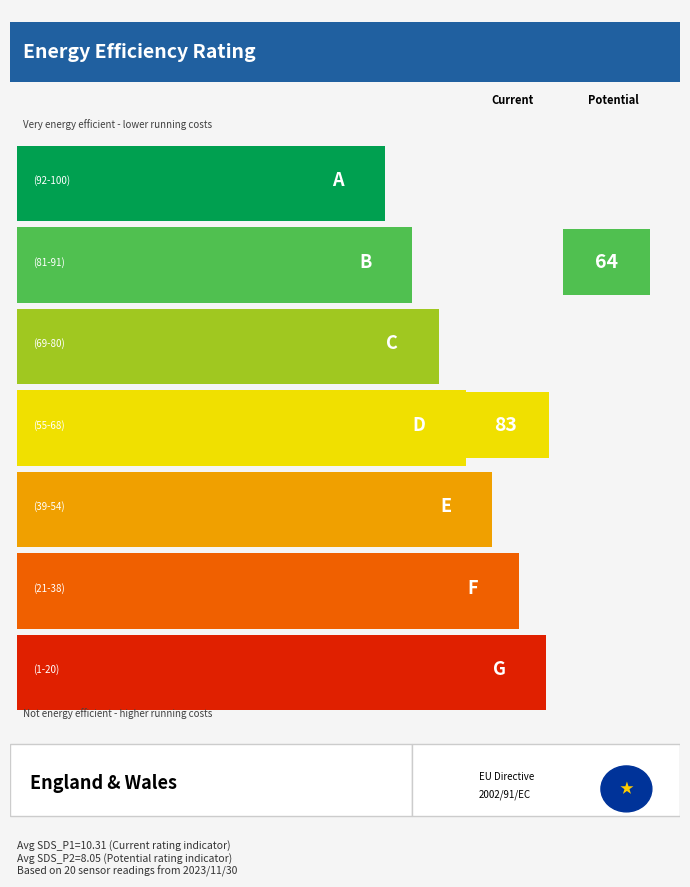

Which series has the largest total across all categories?

SDS_P1